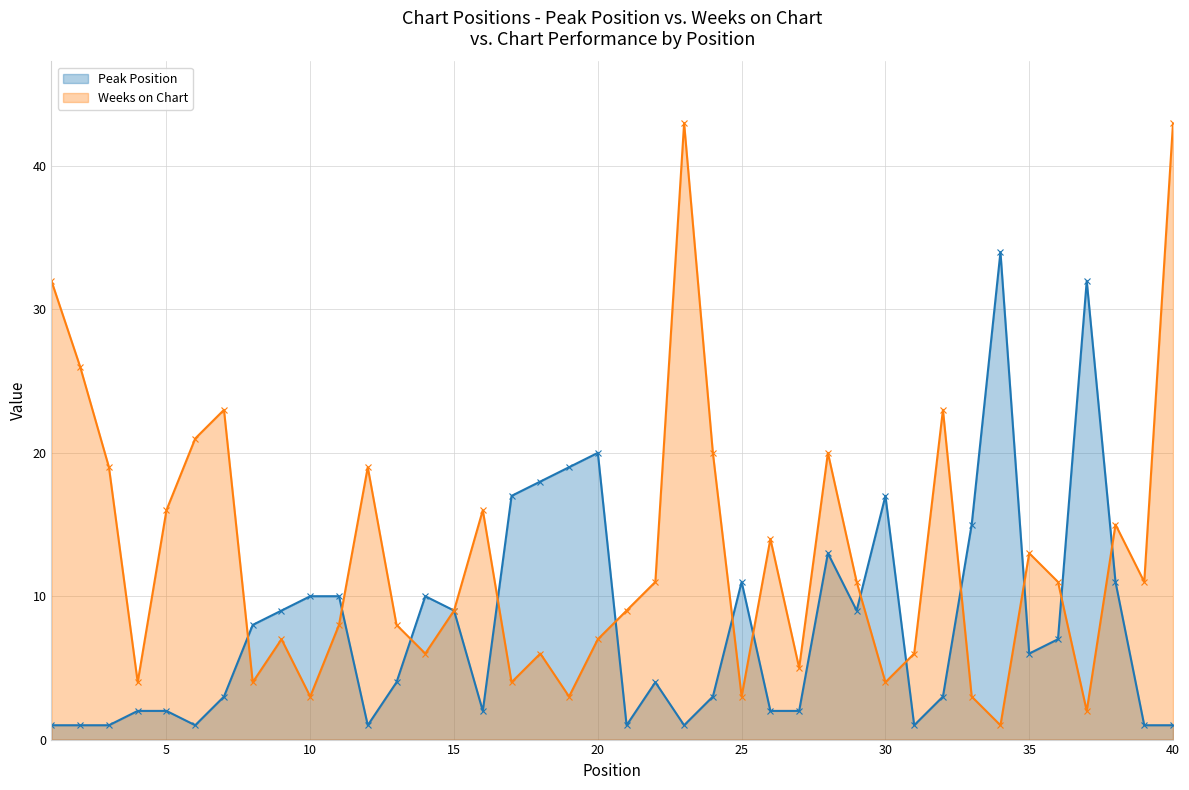

What is the approximate value of Weeks on Chart at 20, to the nearest 5?

5